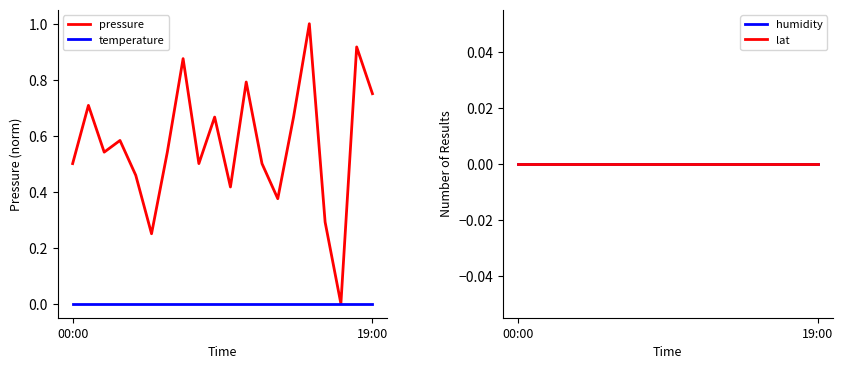

Reading left to right, list all the values displayed in this chart.

pressure: 0.5	0.7	0.5	0.6	0.5	0.2	0.5	0.9	0.5	0.7	0.4	0.8	0.5	0.4	0.7	1.0	0.3	0.0	0.9	0.8
temperature: 0.0	0.0	0.0	0.0	0.0	0.0	0.0	0.0	0.0	0.0	0.0	0.0	0.0	0.0	0.0	0.0	0.0	0.0	0.0	0.0
humidity: 0.0	0.0	0.0	0.0	0.0	0.0	0.0	0.0	0.0	0.0	0.0	0.0	0.0	0.0	0.0	0.0	0.0	0.0	0.0	0.0
lat: 0.0	0.0	0.0	0.0	0.0	0.0	0.0	0.0	0.0	0.0	0.0	0.0	0.0	0.0	0.0	0.0	0.0	0.0	0.0	0.0